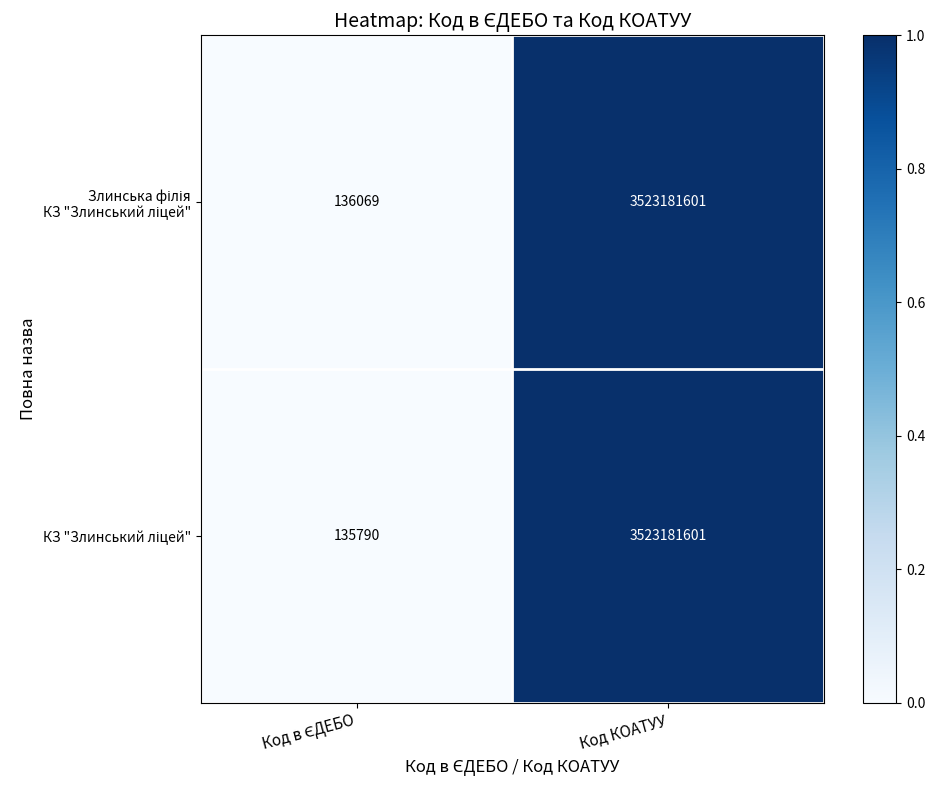

Count the number of categories in the chart.

2